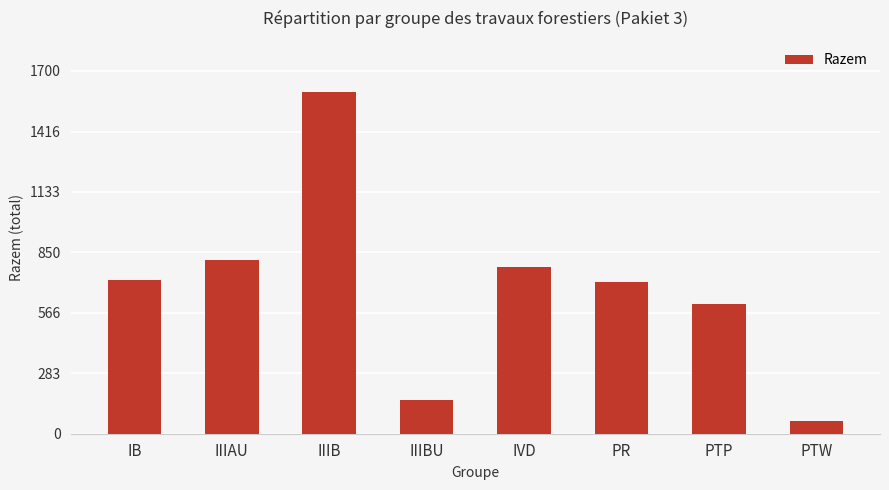

What is the approximate value at PR?

710